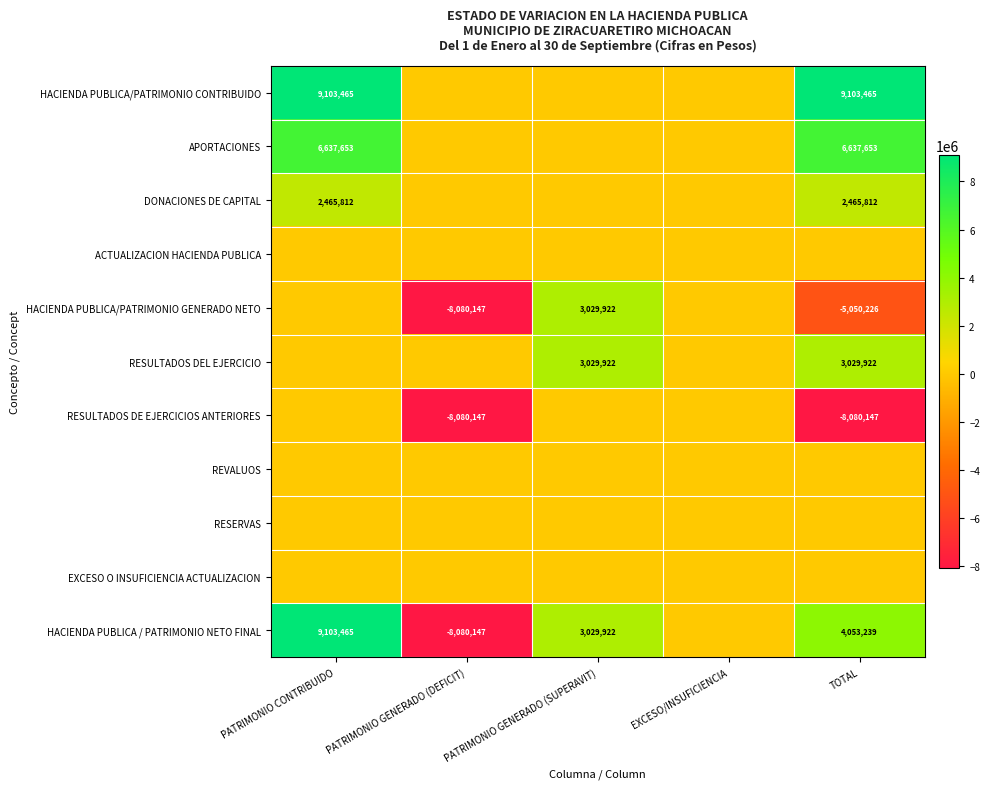

The value of RESULTADOS DE EJERCICIOS ANTERIORES at TOTAL is -13864640. True or false?

False